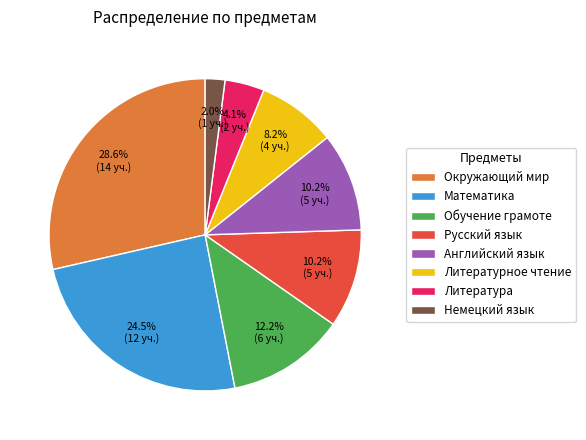

To the nearest percent, what portion does Русский язык represent?

10%